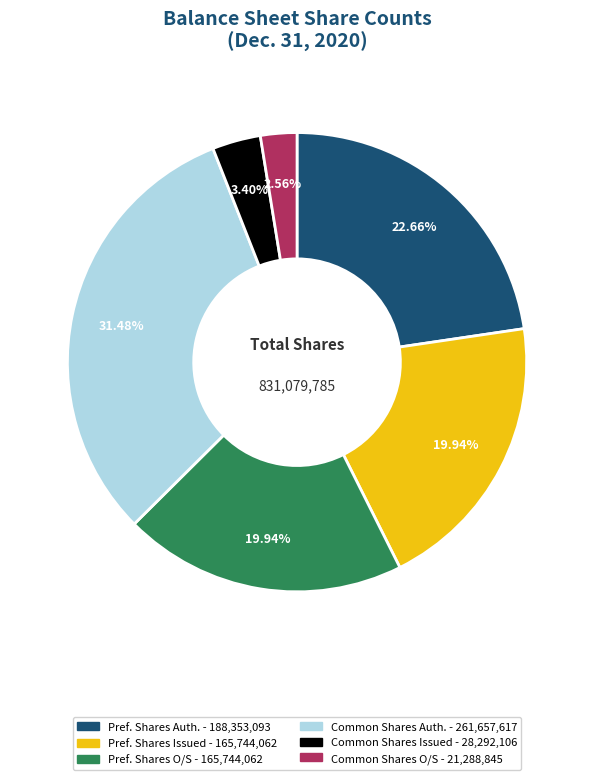

Is there any slice that represents more than half of the pie?

No